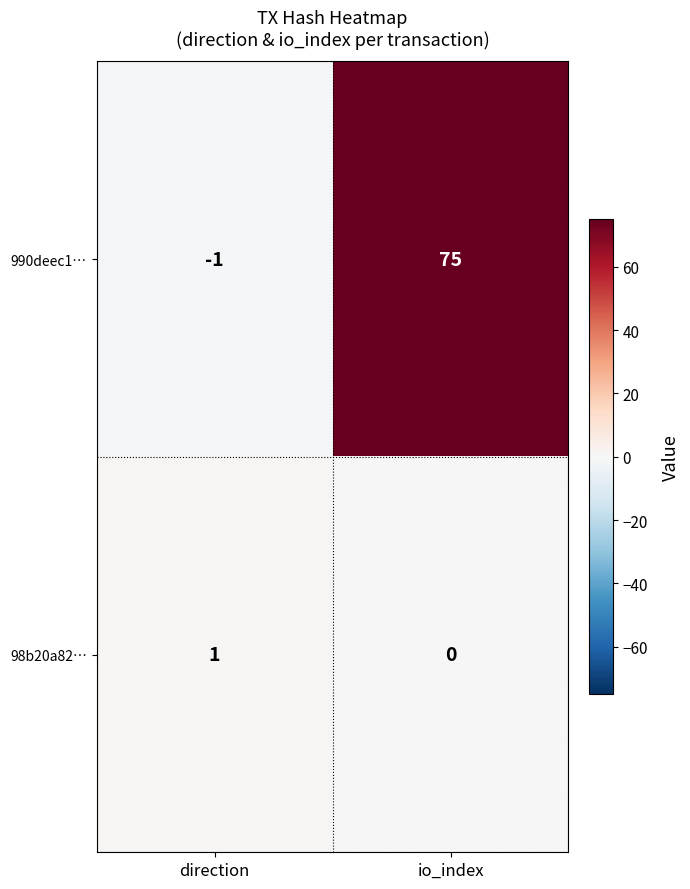

How many negative values does the 990deec1… series have?

1